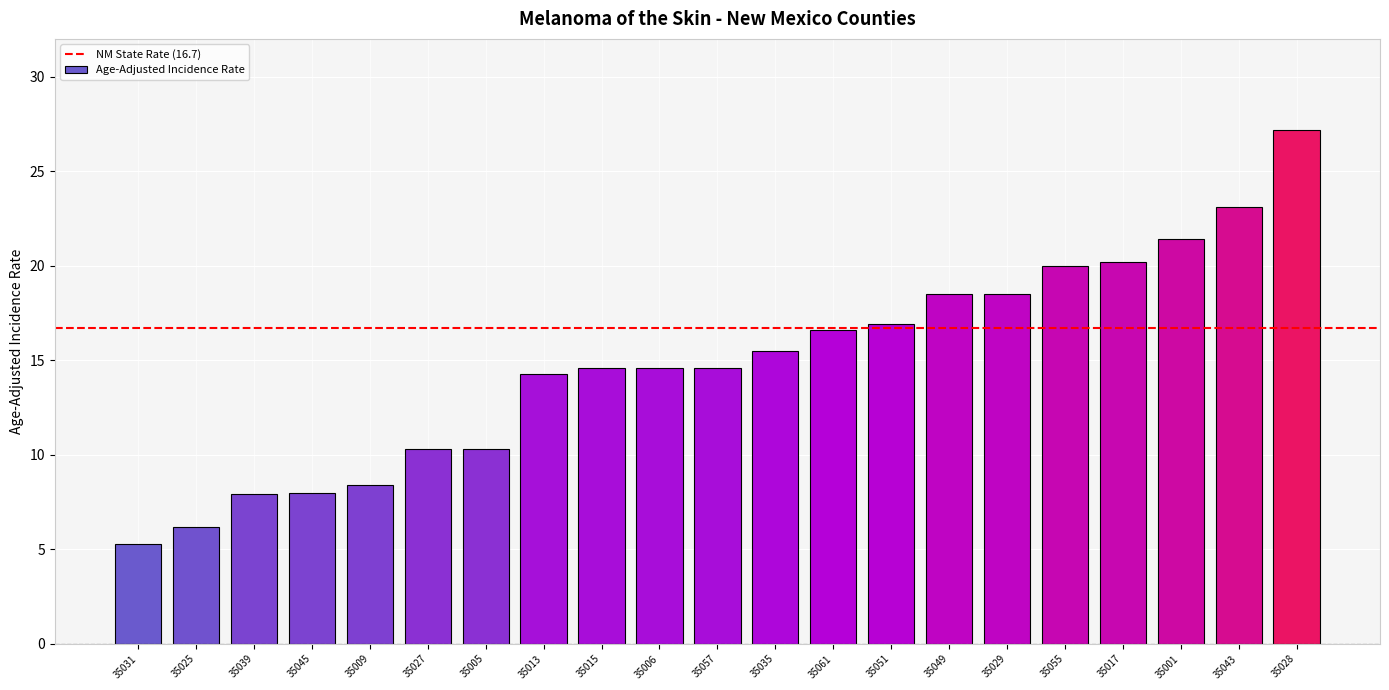

True or false: the data shows 23.1 at 35043.

True